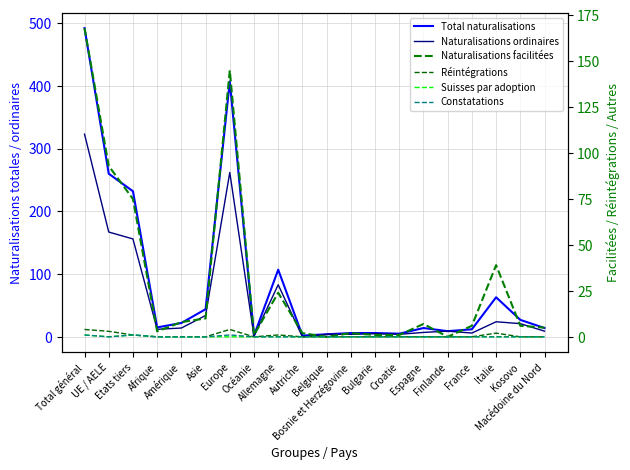

List the labels in order of Constatations value, smallest first.

UE / AELE, Afrique, Amérique, Asie, Océanie, Allemagne, Autriche, Belgique, Bosnie et Herzégovine, Bulgarie, Croatie, Espagne, Finlande, France, Italie, Kosovo, Macédoine du Nord, Total général, Etats tiers, Europe